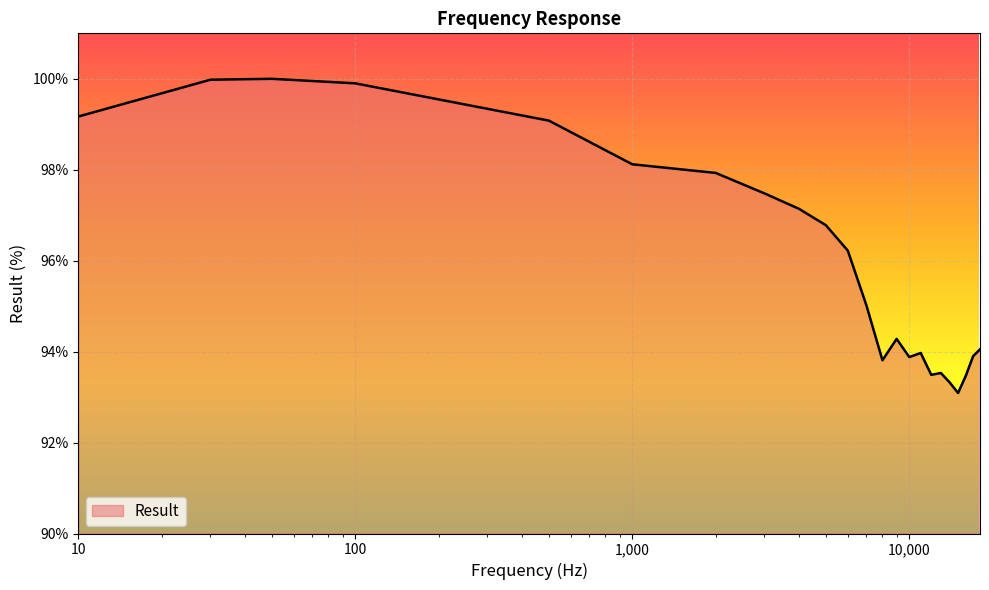

What is the average value?

96.0